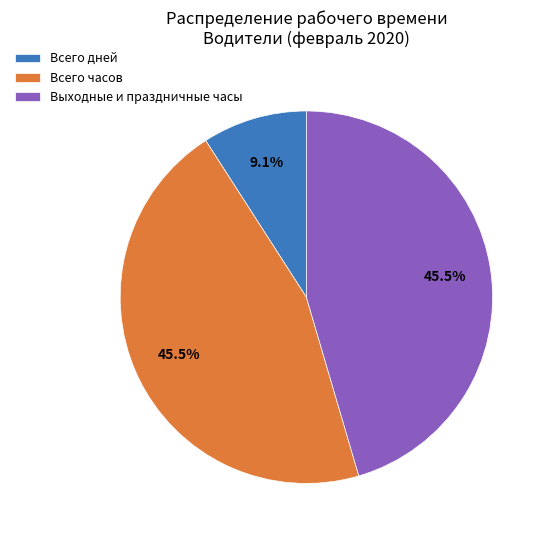

Is it true that Всего часов is 57% of the pie?

False